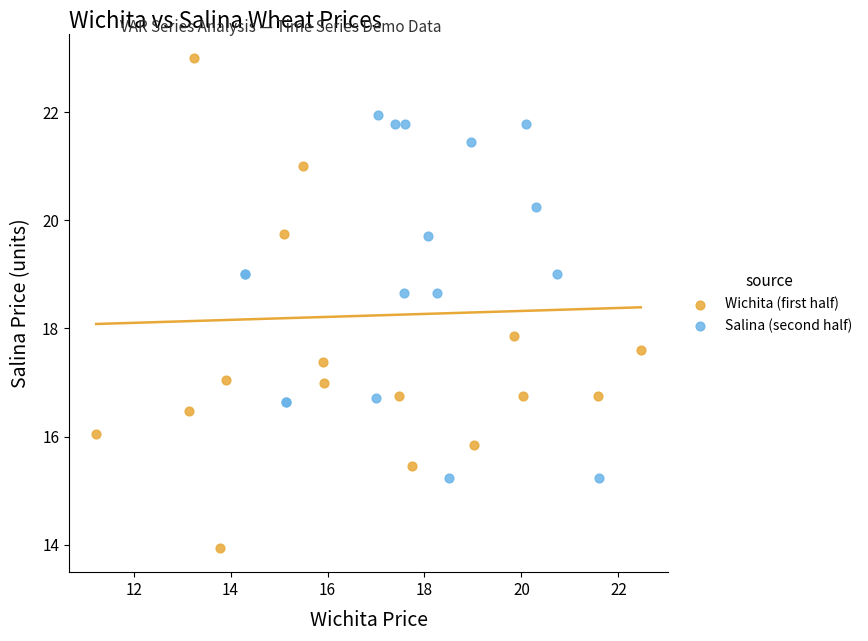

Which series reaches the maximum Y coordinate?

Wichita (first half)